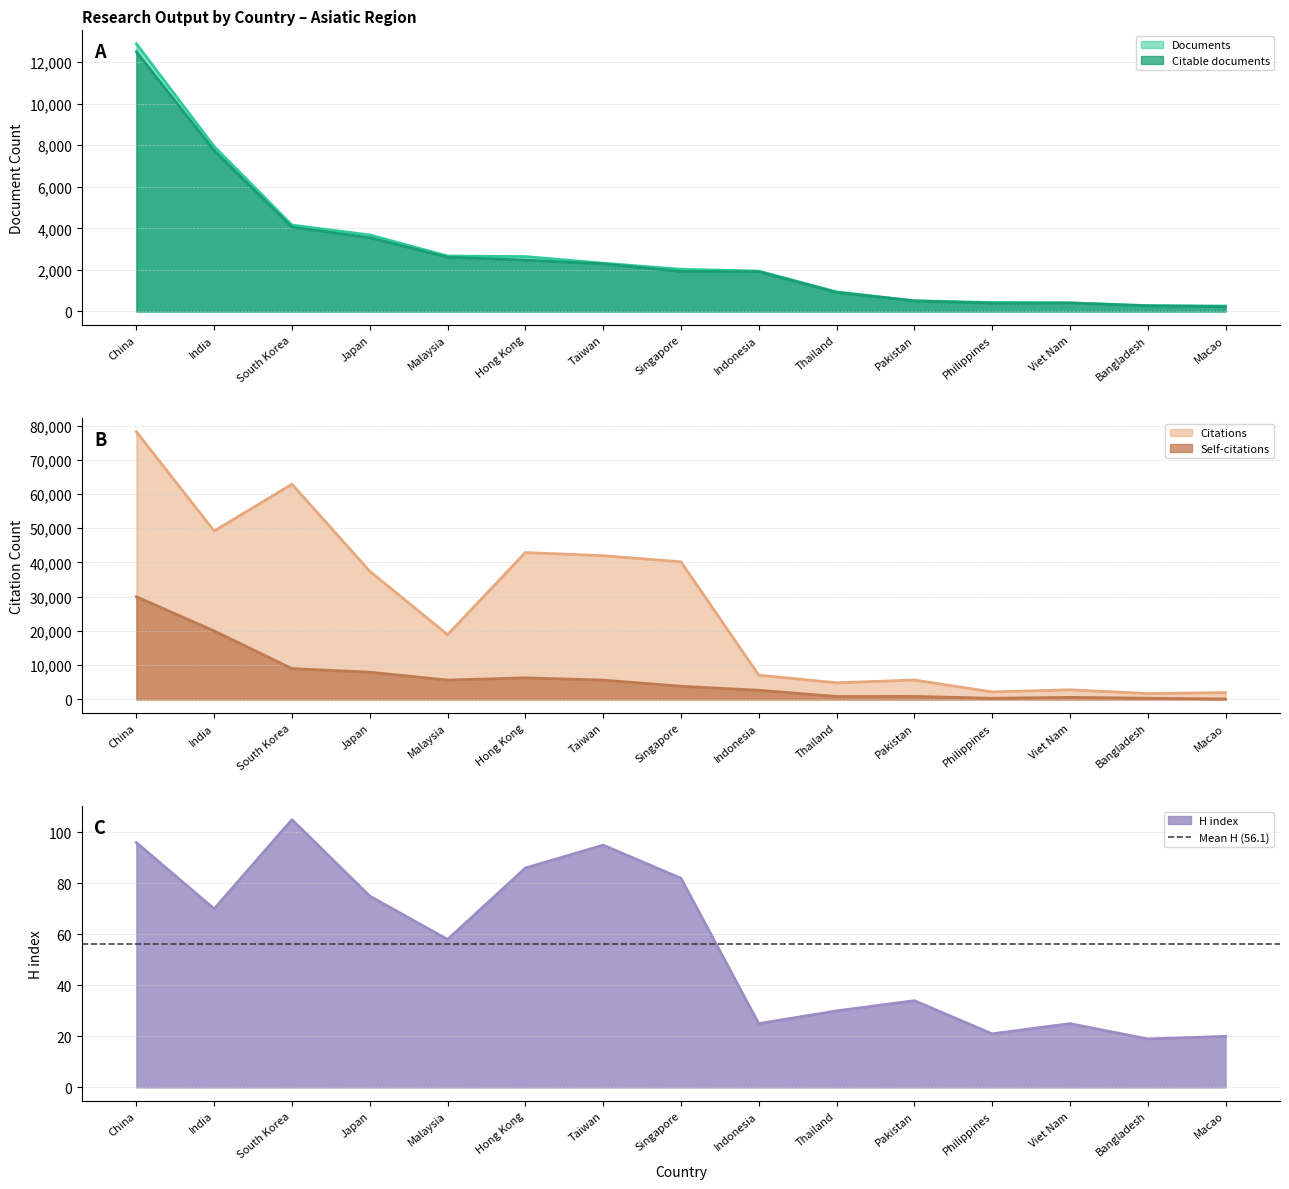

Reading left to right, list all the values displayed in this chart.

Documents: 12886	7938	4158	3683	2670	2644	2324	2032	1945	944	517	433	417	282	263
Citable documents: 12499	7740	4060	3547	2614	2473	2291	1927	1913	917	506	398	408	271	235
Citations: 78200	49185	62859	37440	18901	42898	41978	40193	7091	4862	5662	2195	2813	1722	1995
Self-citations: 29991	19992	8995	7961	5644	6302	5638	3853	2673	862	891	329	608	342	123
H index: 96	70	105	75	58	86	95	82	25	30	34	21	25	19	20